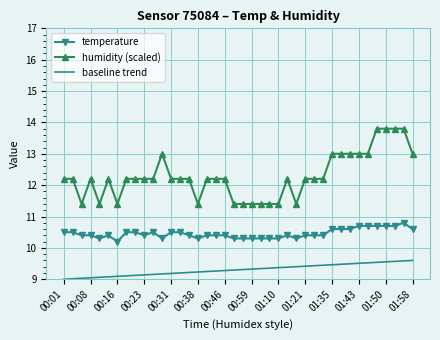

Rank the series by their maximum value, from highest to lowest.

humidity (scaled), temperature, baseline trend